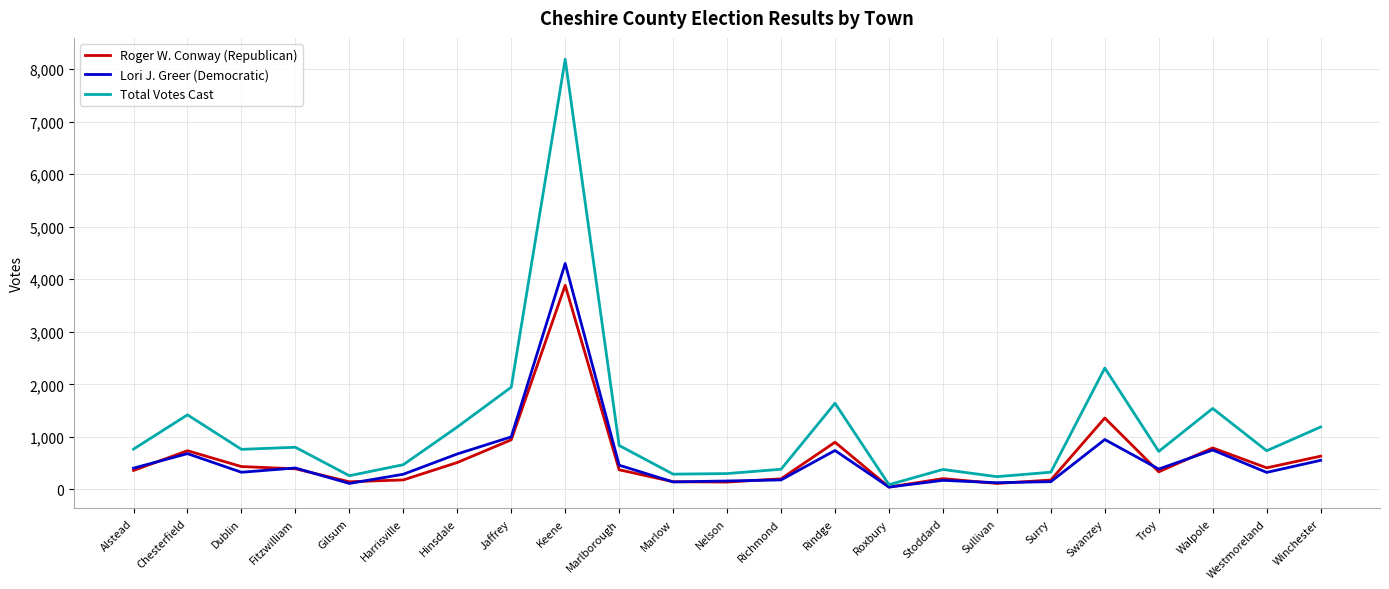

What is the difference between the Roger W. Conway (Republican) values at Westmoreland and Gilsum?

265